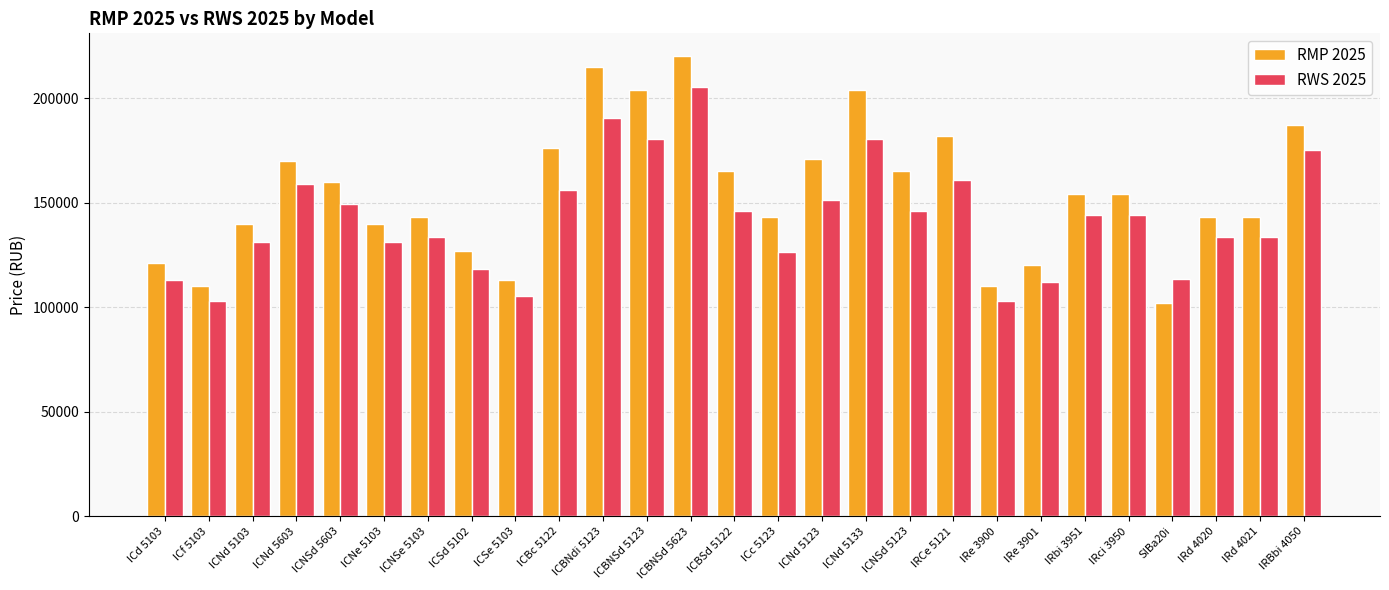

Which series has the largest range (max minus min)?

RMP 2025